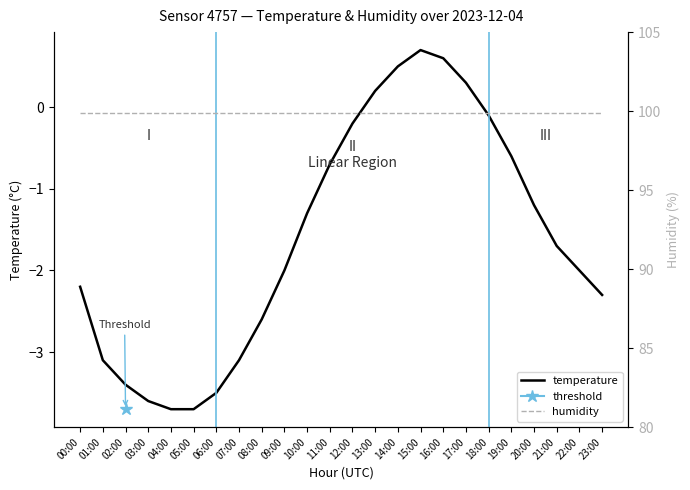

The value of temperature at 12:00 is -0.2. True or false?

True